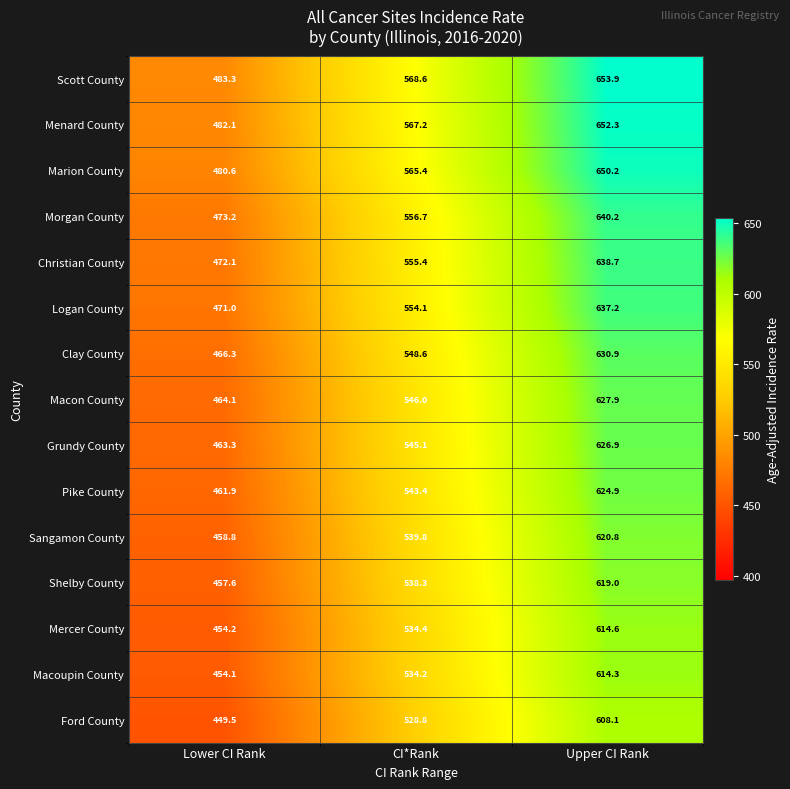

How many data points in Shelby County are less than 538?

1